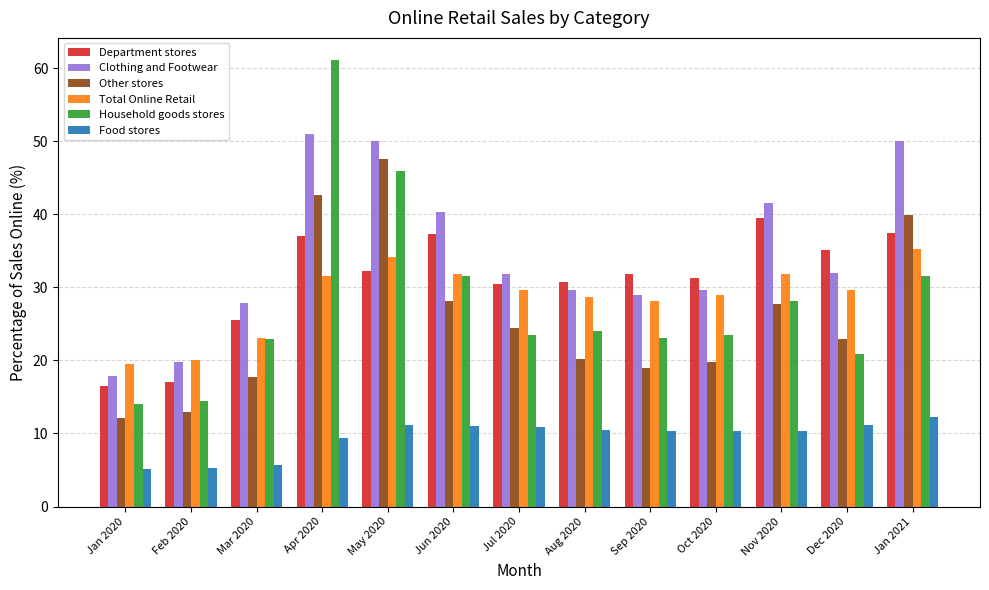

How many groups of bars are there?

13